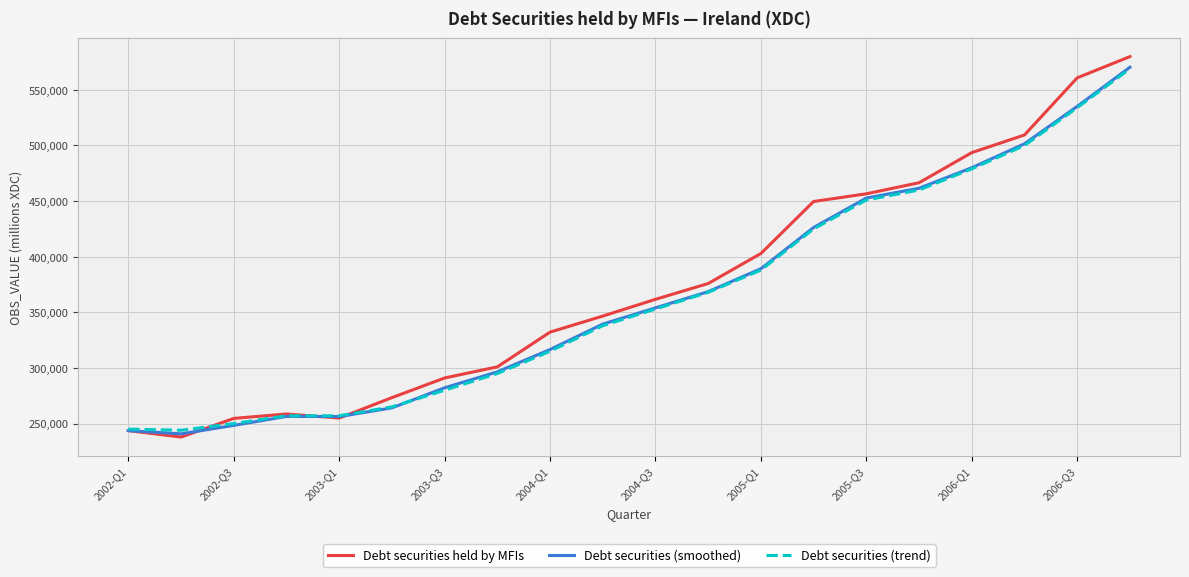

At how many categories does at least one series exceed 433197?

7